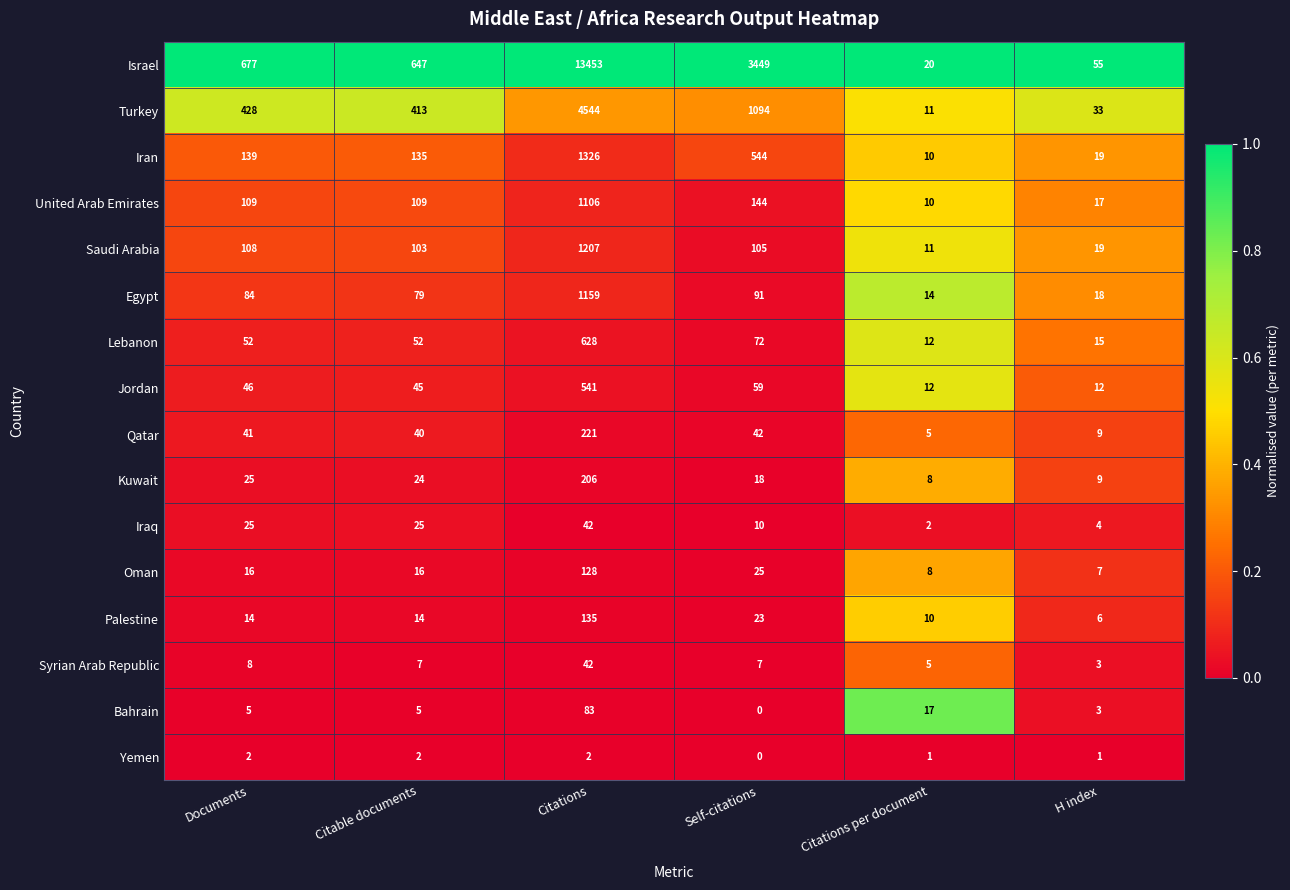

Which series has the widest spread of values?

Israel